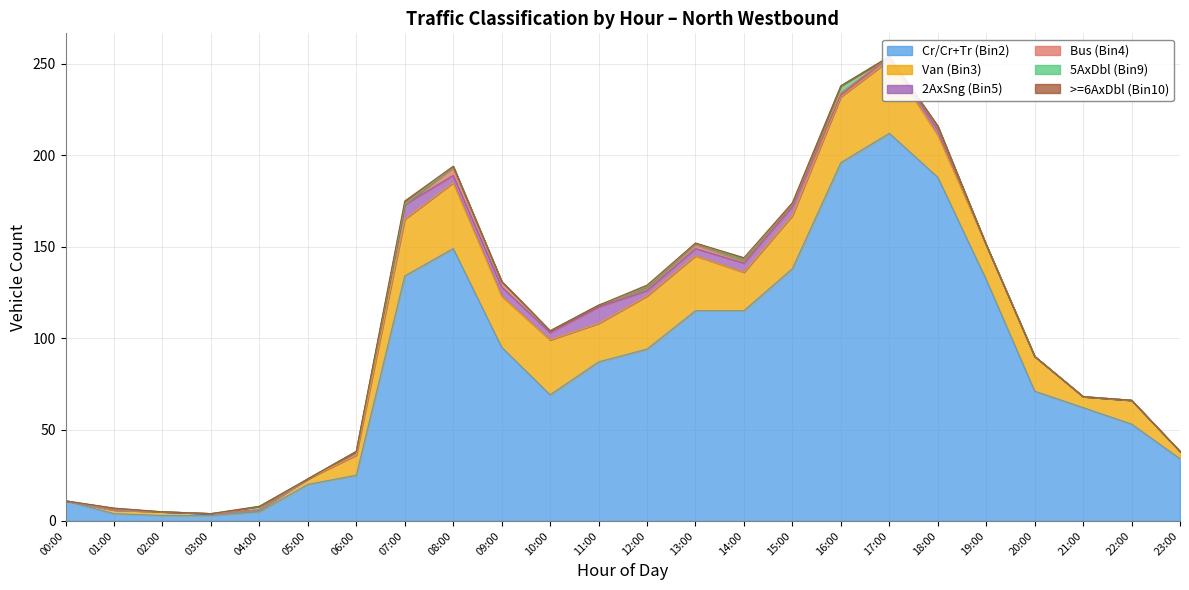

How many positive values does the 2AxSng (Bin5) series have?

13